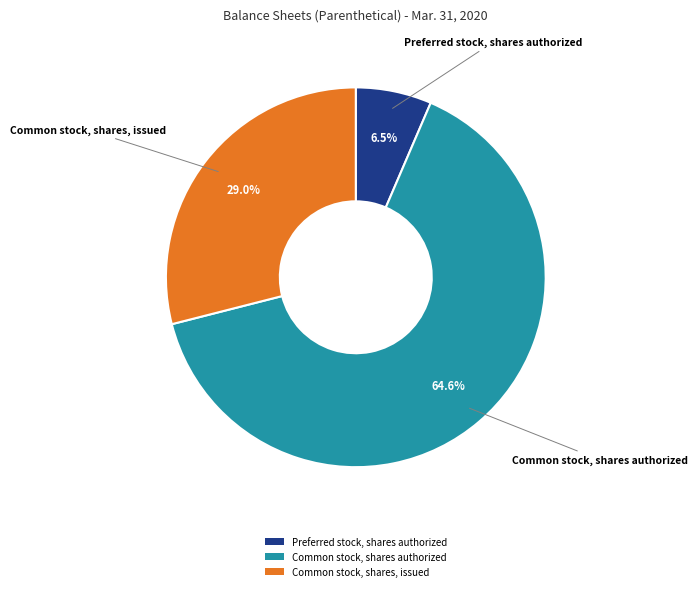

Is there a majority slice in this chart?

Yes